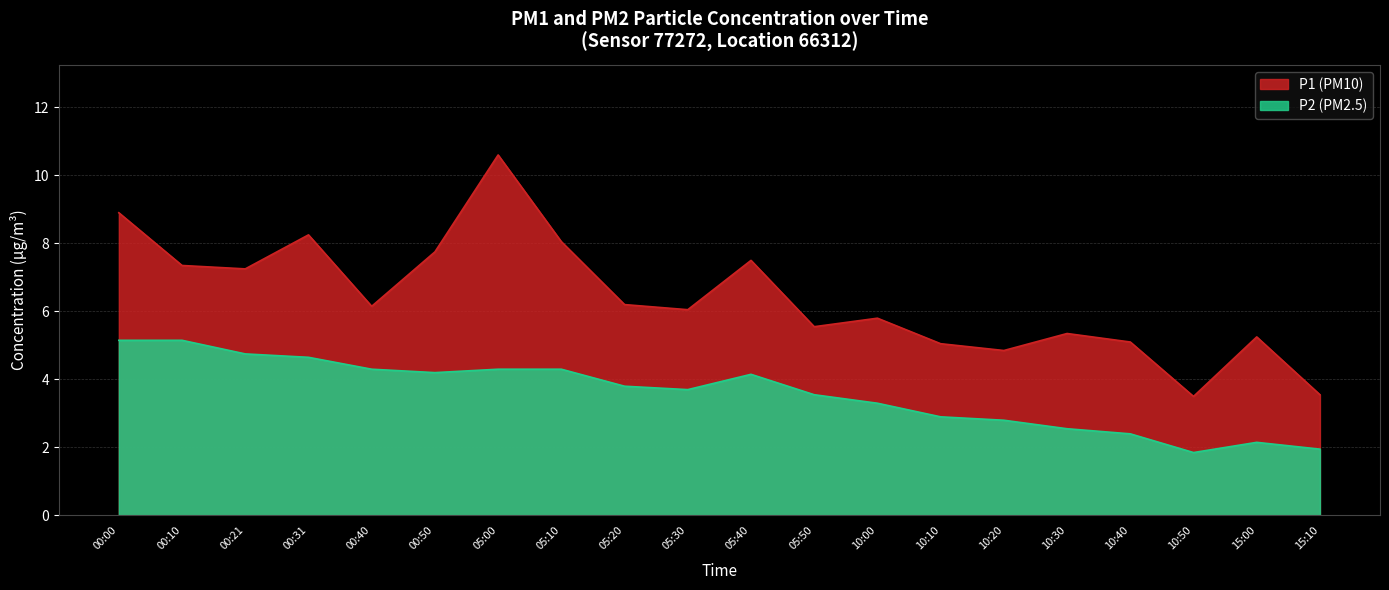

At which category is the sum across all series the highest?

05:00